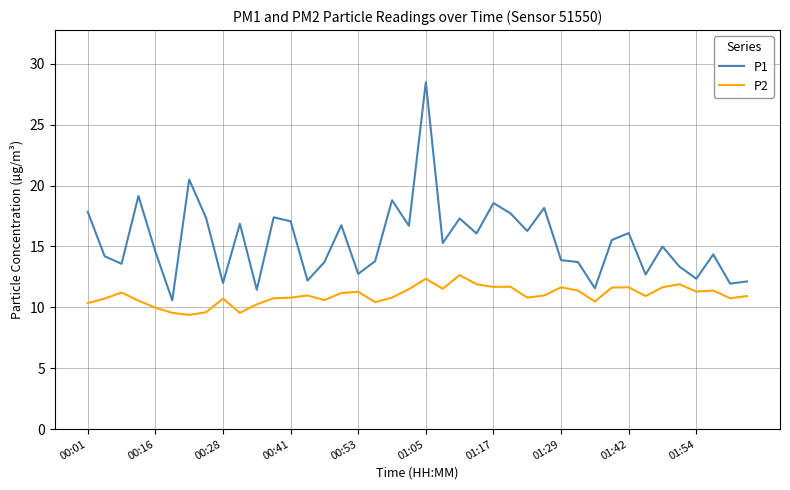

What is the minimum value shown in the chart?

9.4